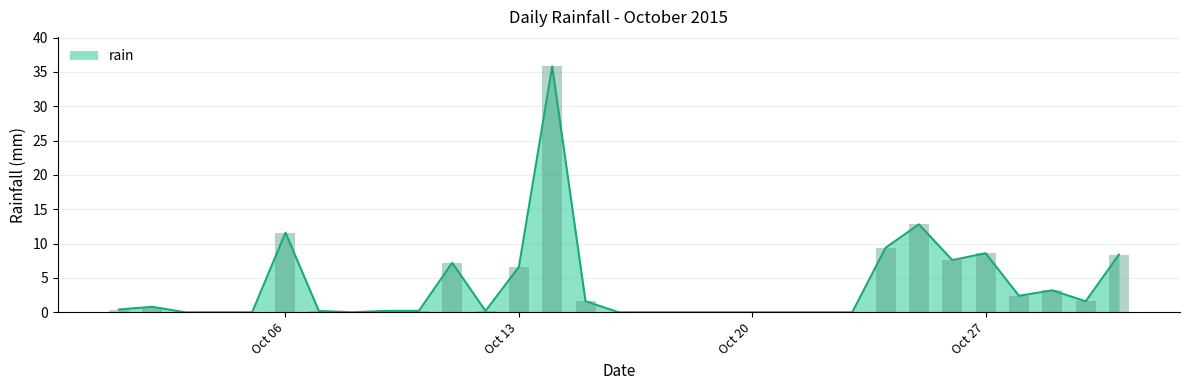

Count the number of data series in this chart.

1